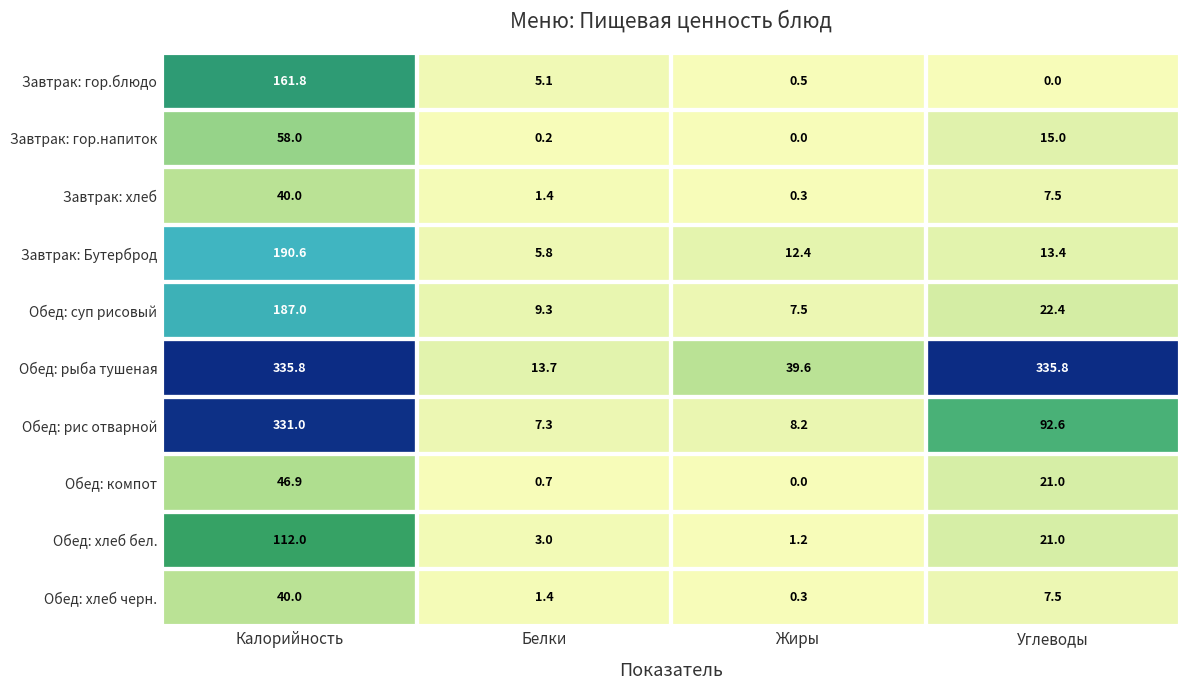

What is the difference between the maximum and minimum values in the Обед: хлеб черн. series?

39.7